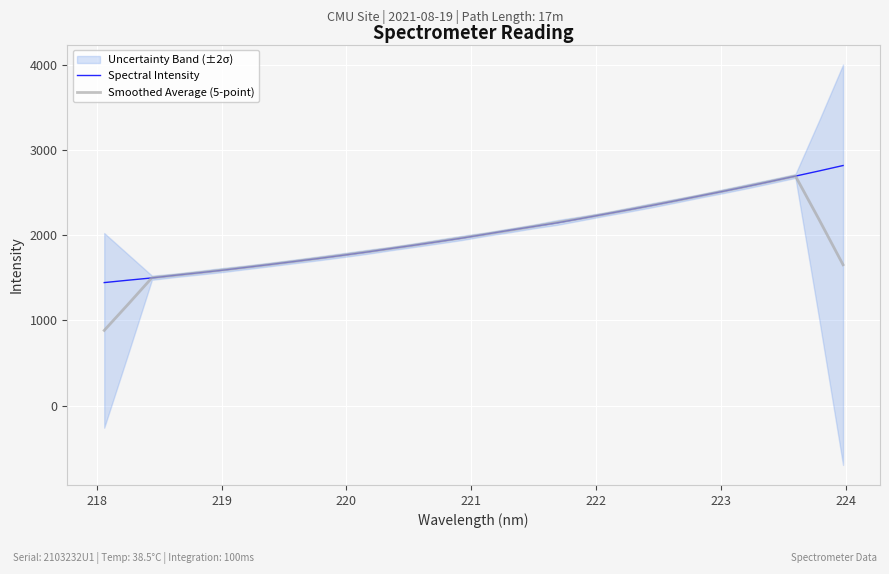

What is the difference between the second highest and minimum values in the Spectral Intensity series?

1310.0